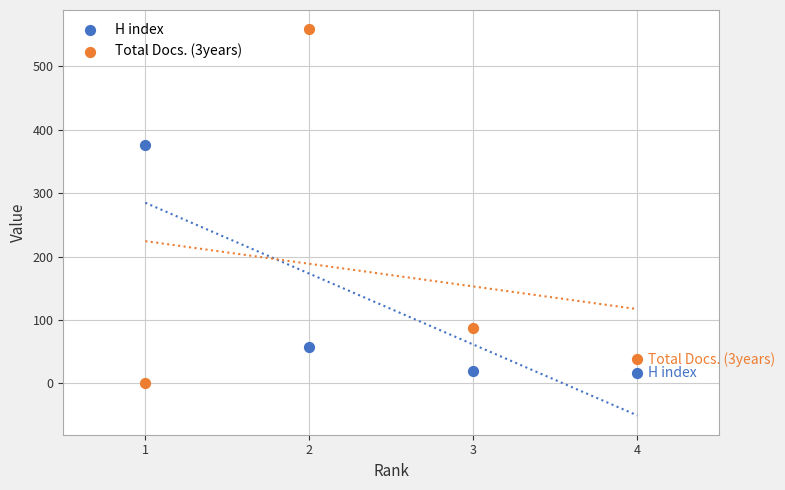

Which series contains the lowest Y value?

Total Docs. (3years)